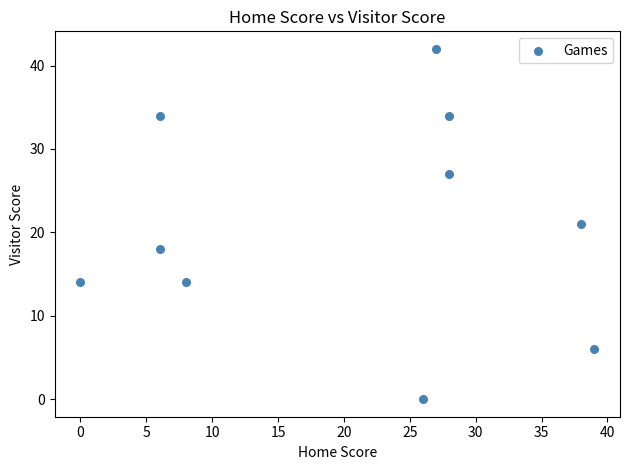

What is the range of Y values (max minus min)?

42